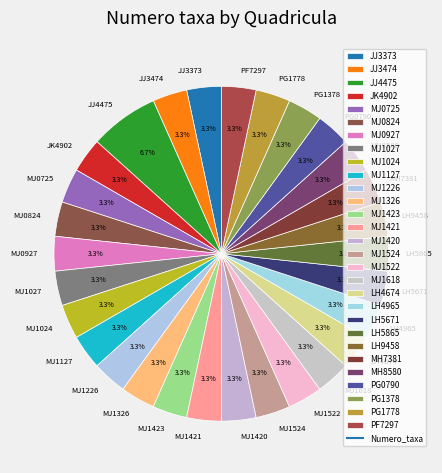

What percentage is NOT represented by MJ1127?

96.7%